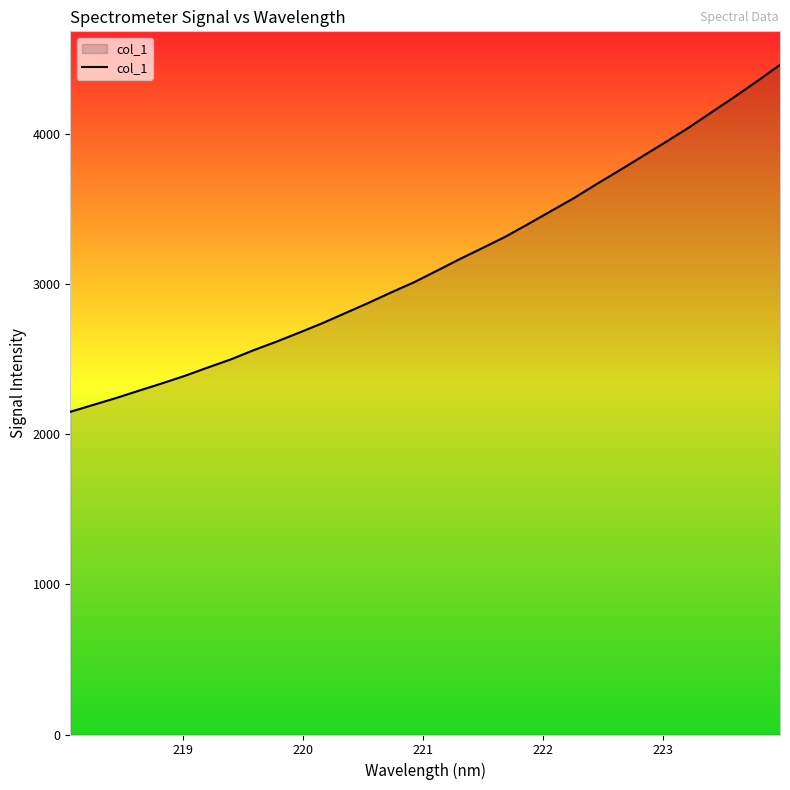

What is the difference between the second highest and second lowest values?

2156.3